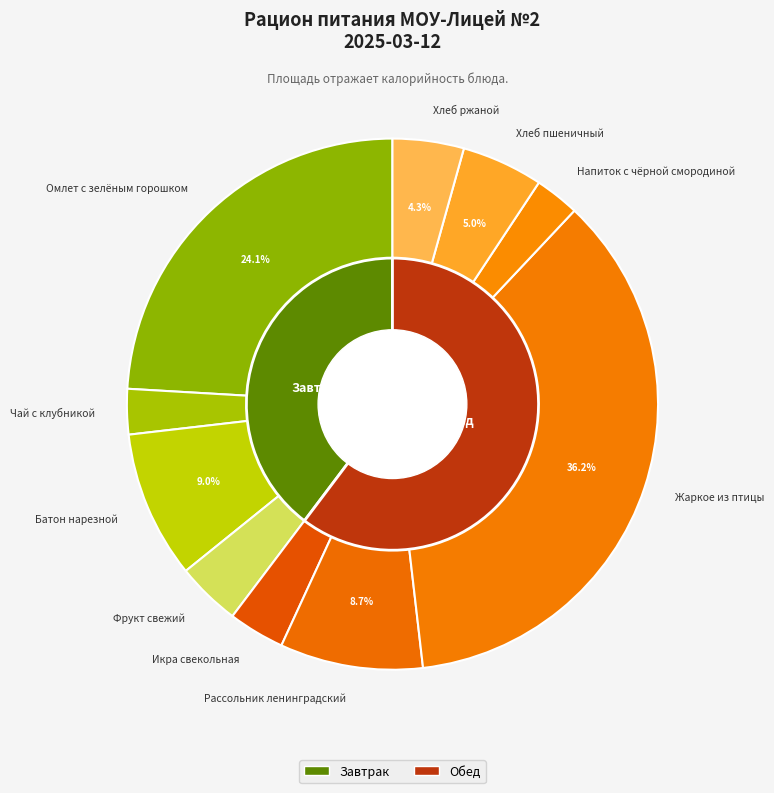

What portion of the pie excludes Хлеб пшеничный?

95.0%